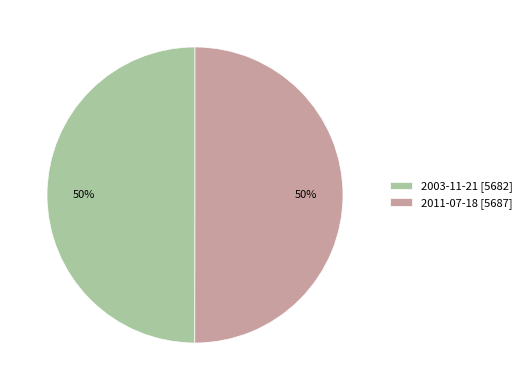

Combined, do 2011-07-18 [5687] and 2003-11-21 [5682] account for over 50%?

Yes